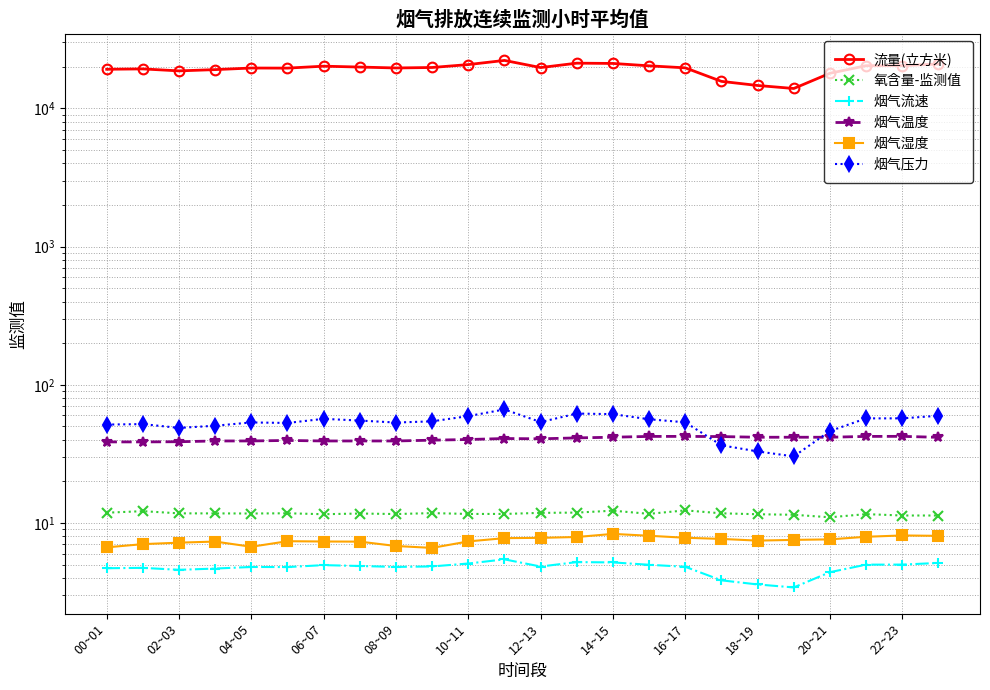

True or false: 氧含量-监测值 and 流量(立方米) intersect in this chart.

False